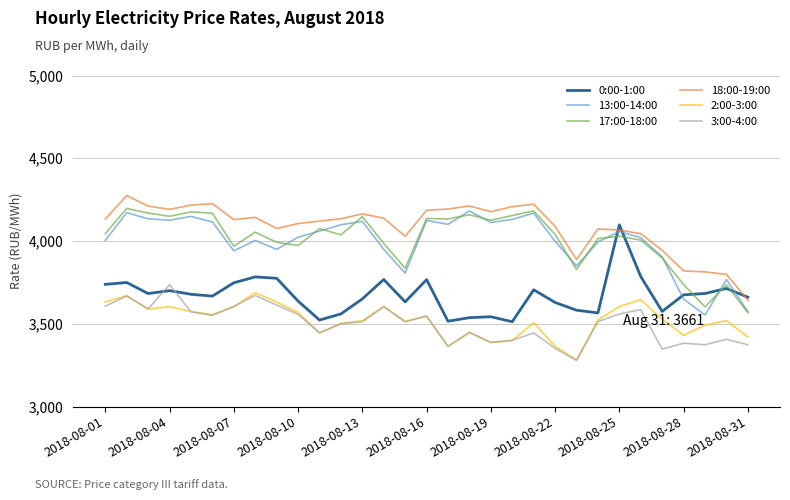

What is the lowest value of the 2:00-3:00 series?

3282.1